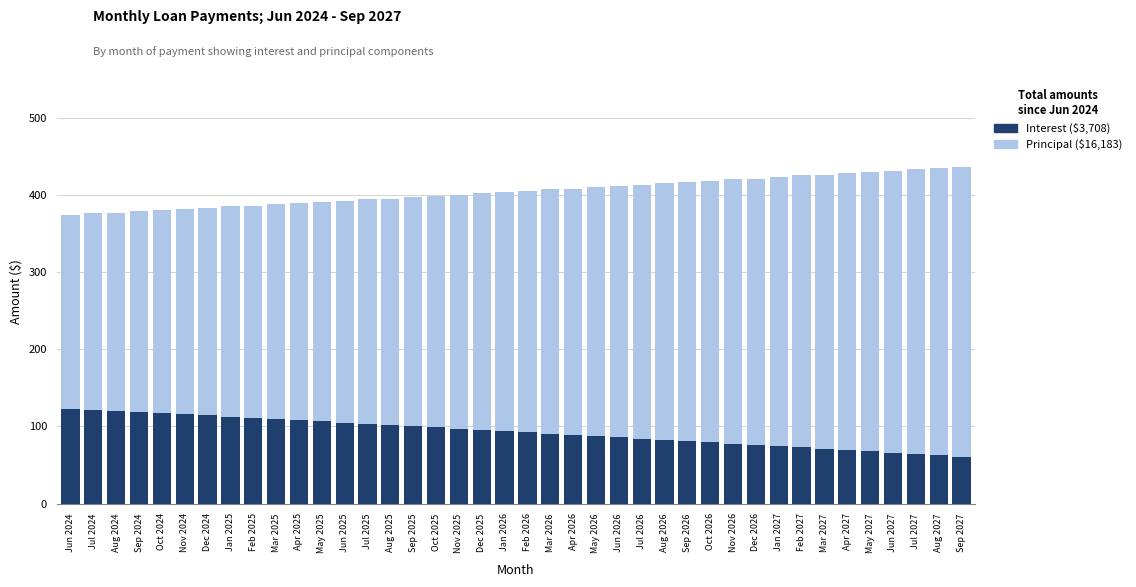

What position from the left is Nov 2025?

18